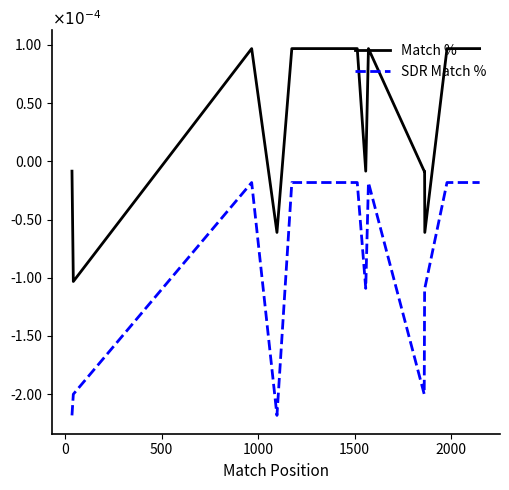

Does the chart have visible grid lines?

No